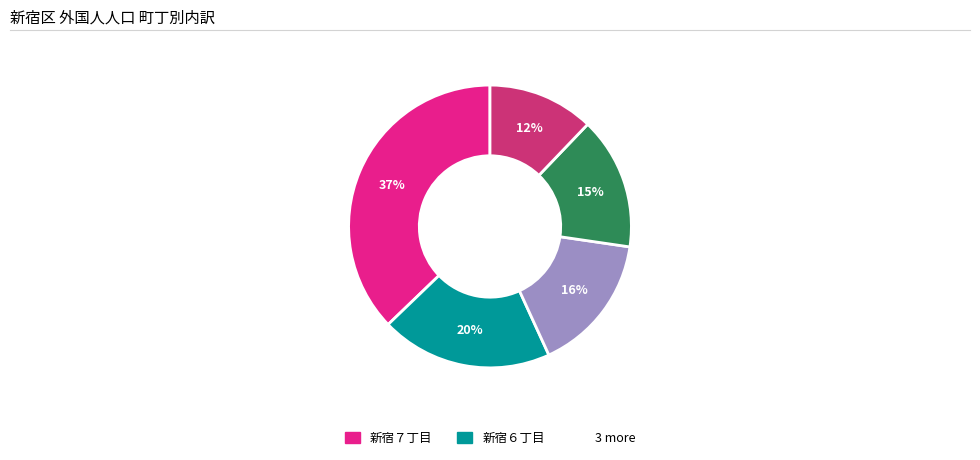

How many slices are in this pie chart?

5